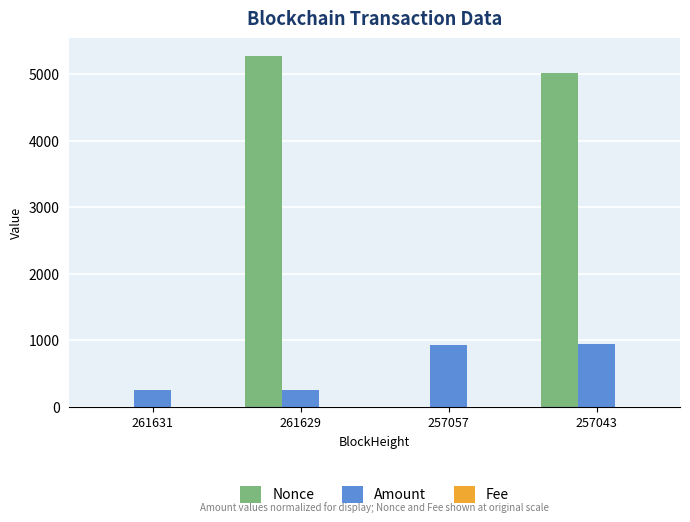

Which category has the highest value across all series?

261629